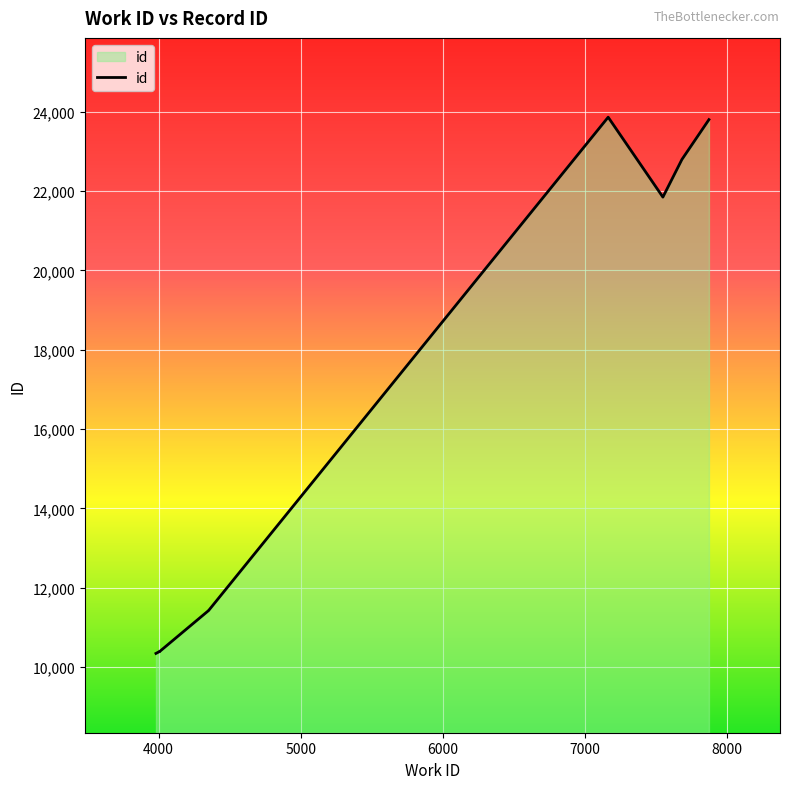

How many interior local peaks (higher than both neighbors) does the data have?

1